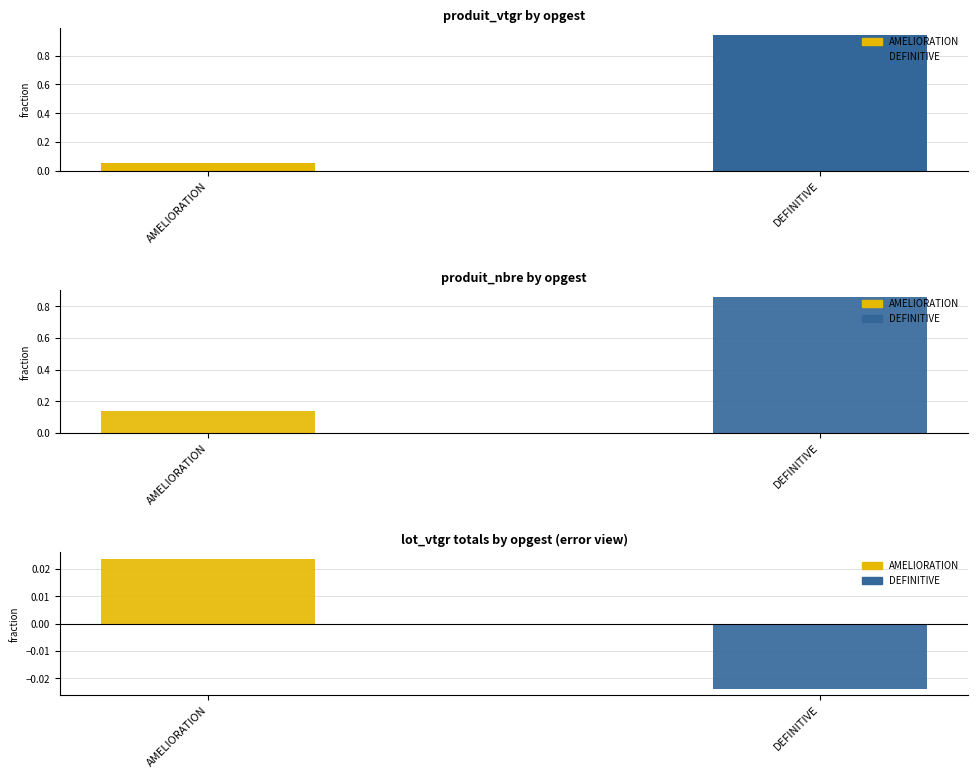

Where is the data nearest to the value 0?

AMELIORATION